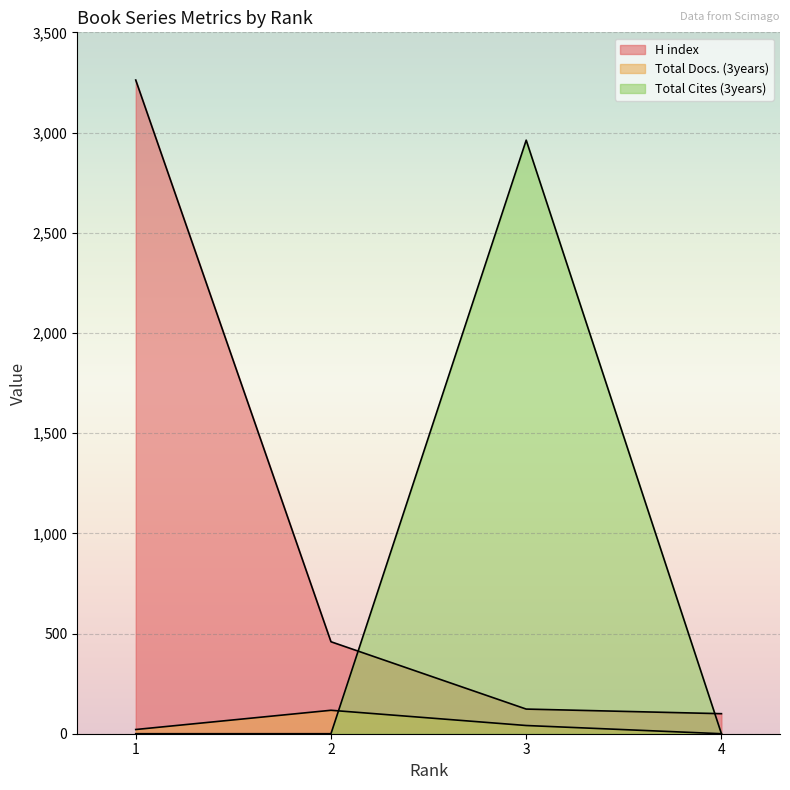

Where does the H index series first go above 459?

1